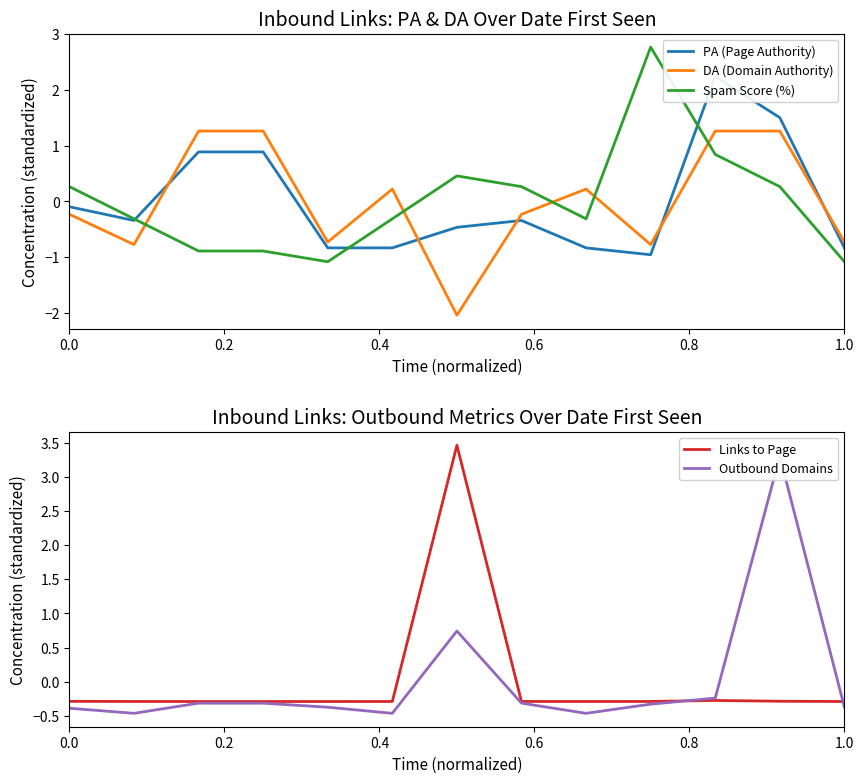

How many lines are shown in the chart?

5